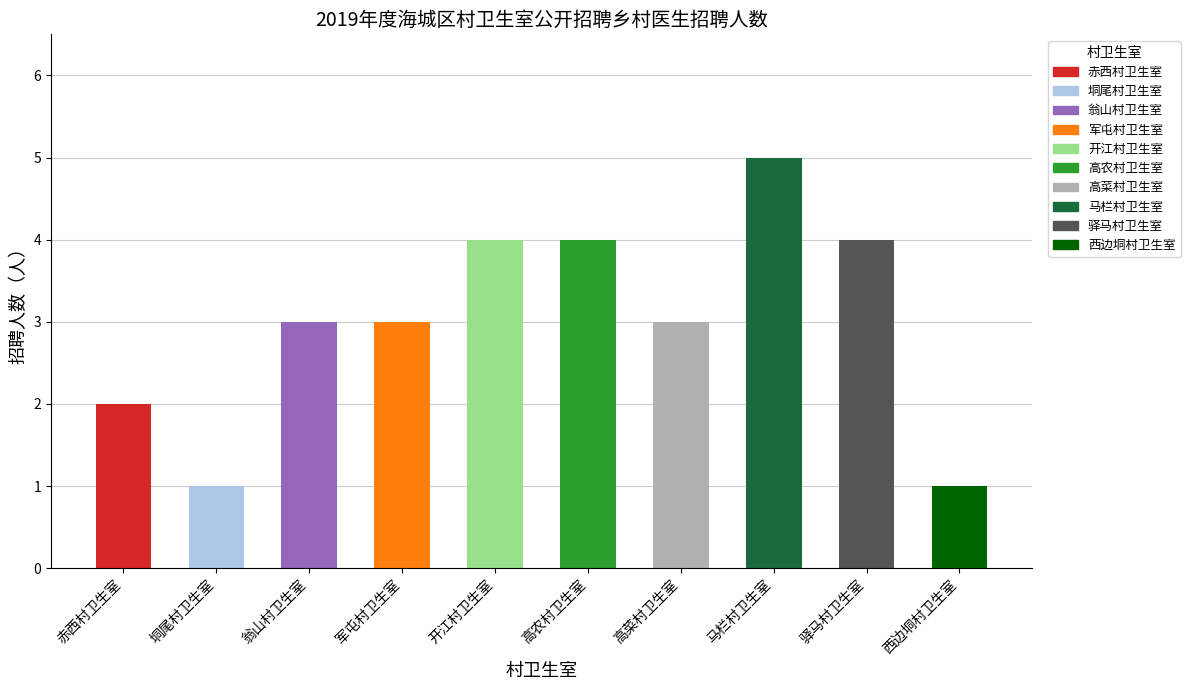

Does the chart contain stacked bars?

No